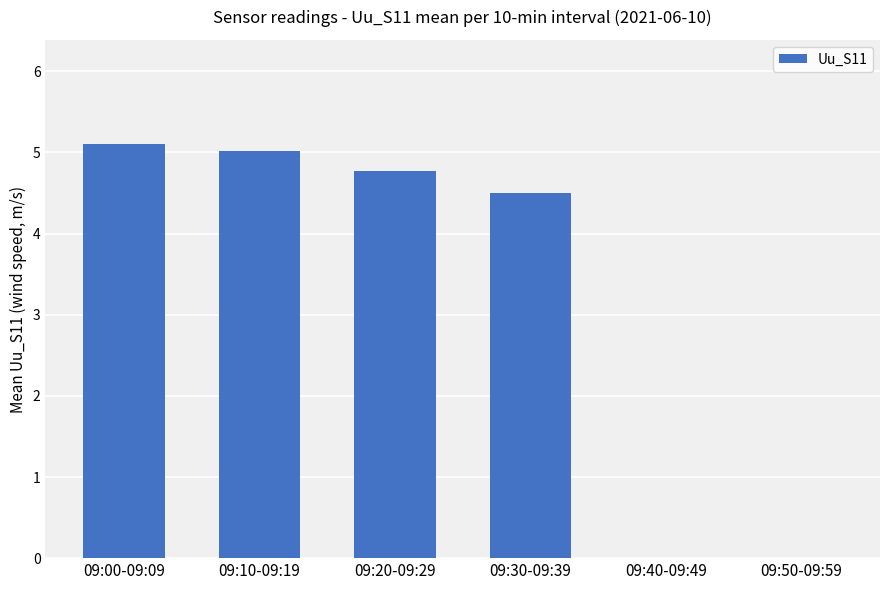

What is the sum of all values?

19.4